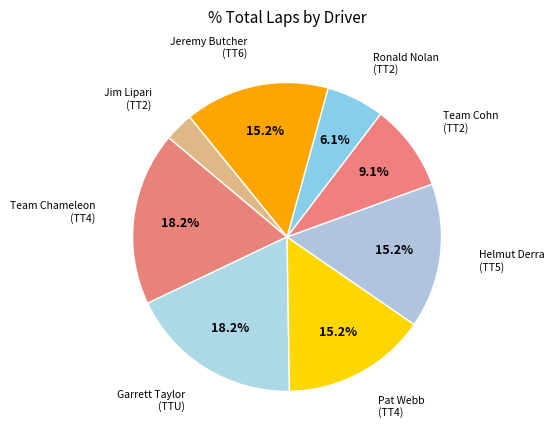

How many slices are in this pie chart?

8